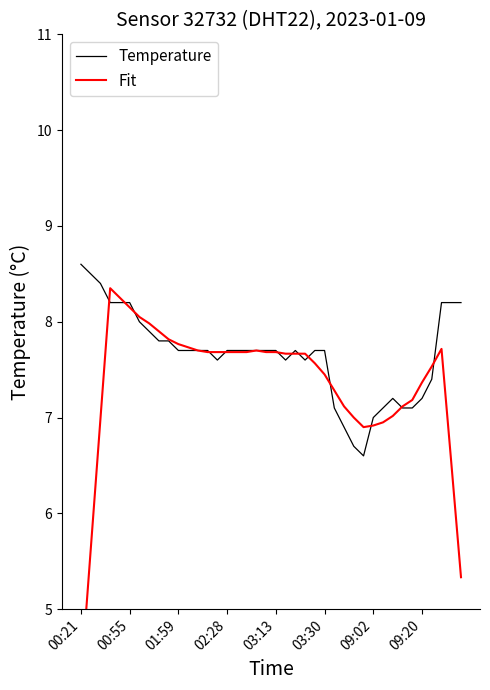

Is it true that Temperature equals 5.1 at 00:55?

False